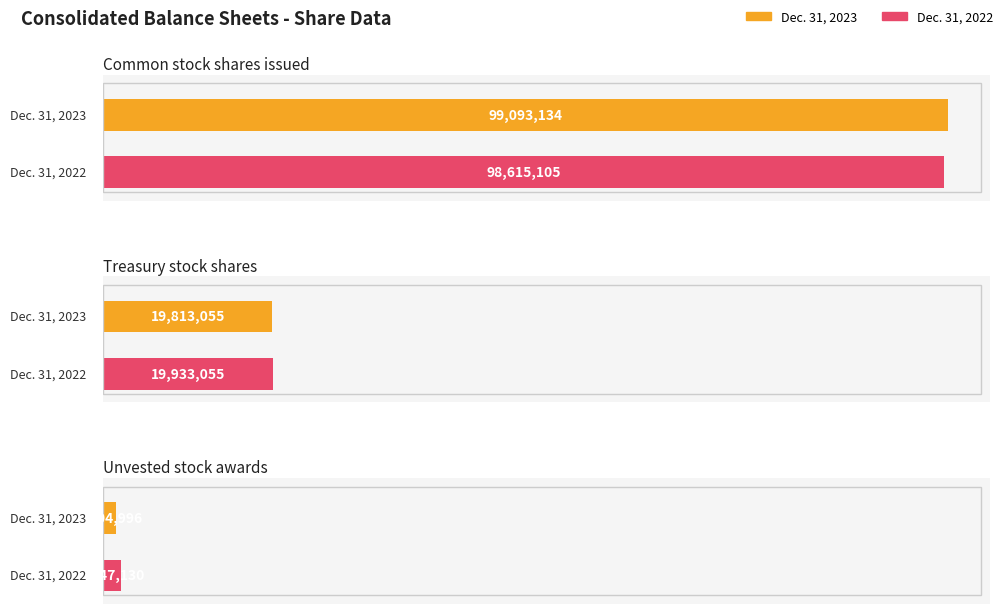

What are all the series names shown in the legend?

Dec. 31, 2023, Dec. 31, 2022